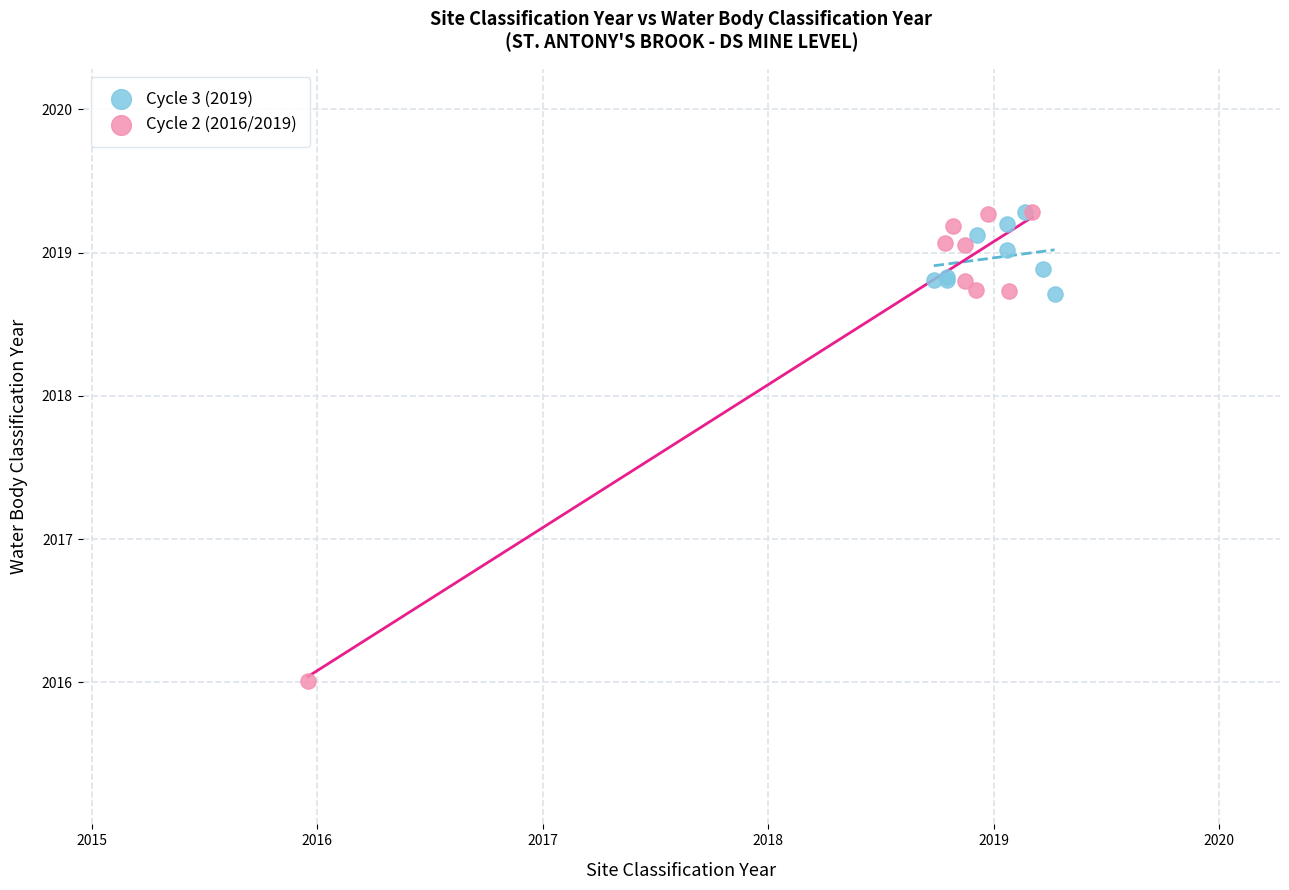

Which series has the largest Y range (max minus min)?

Cycle 2 (2016/2019)